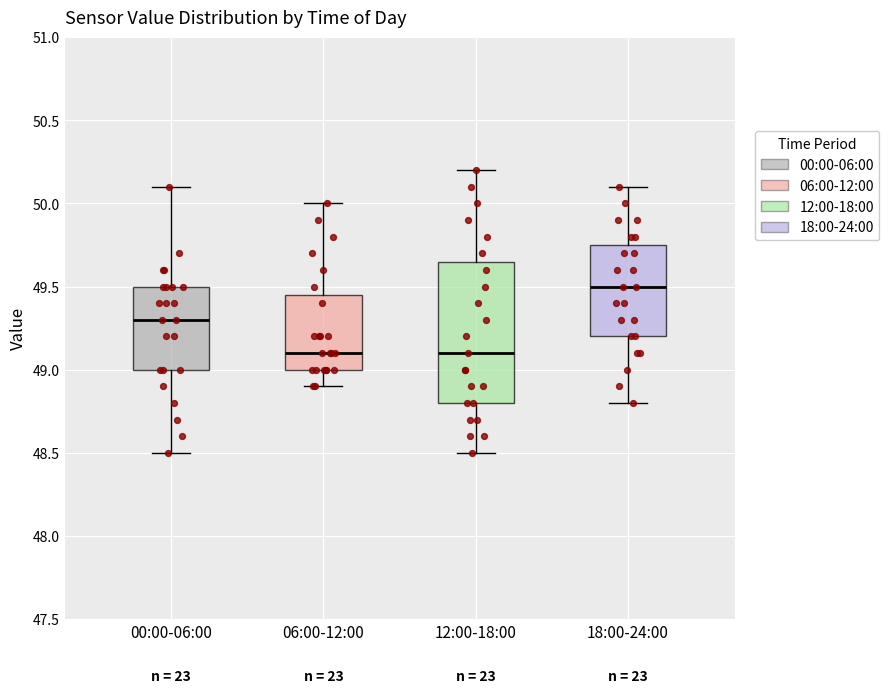

Reading left to right, transcribe this box plot: for each box, give where its median line is, the range the box spans, and where its two whiskers end, as read against the y-axis. The values are not printed on the chart, so give them approximately, as read against the axis.

00:00-06:00: median 49.30, box 49.00 to 49.50, whiskers 48.50 to 50.10
06:00-12:00: median 49.10, box 49.00 to 49.45, whiskers 48.90 to 50.00
12:00-18:00: median 49.10, box 48.80 to 49.65, whiskers 48.50 to 50.20
18:00-24:00: median 49.50, box 49.20 to 49.75, whiskers 48.80 to 50.10